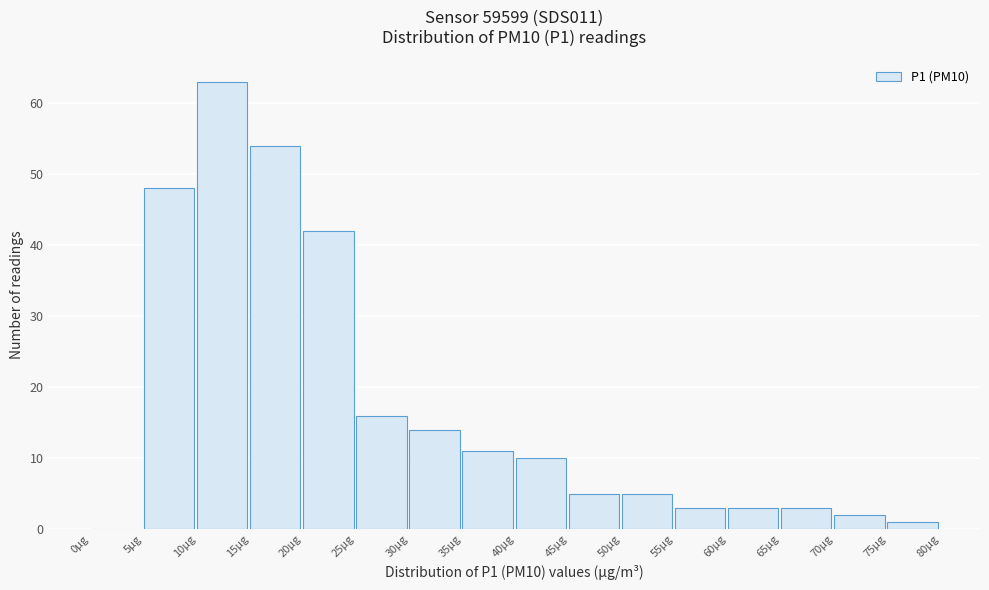

Reading left to right, transcribe this chart: for each bar, give the range it covers on the x-axis and its height. The values are not printed on the chart, so give them approximately, as read against the axis.

0 to 5: 0
5 to 10: 48
10 to 15: 63
15 to 20: 54
20 to 25: 42
25 to 30: 16
30 to 35: 14
35 to 40: 11
40 to 45: 10
45 to 50: 5
50 to 55: 5
55 to 60: 3
60 to 65: 3
65 to 70: 3
70 to 75: 2
75 to 80: 1